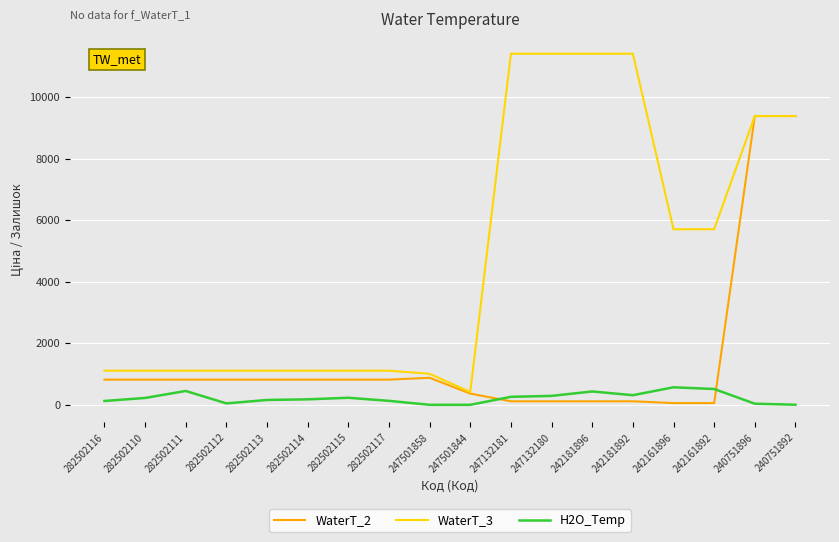

How many distinct data groups are displayed?

3